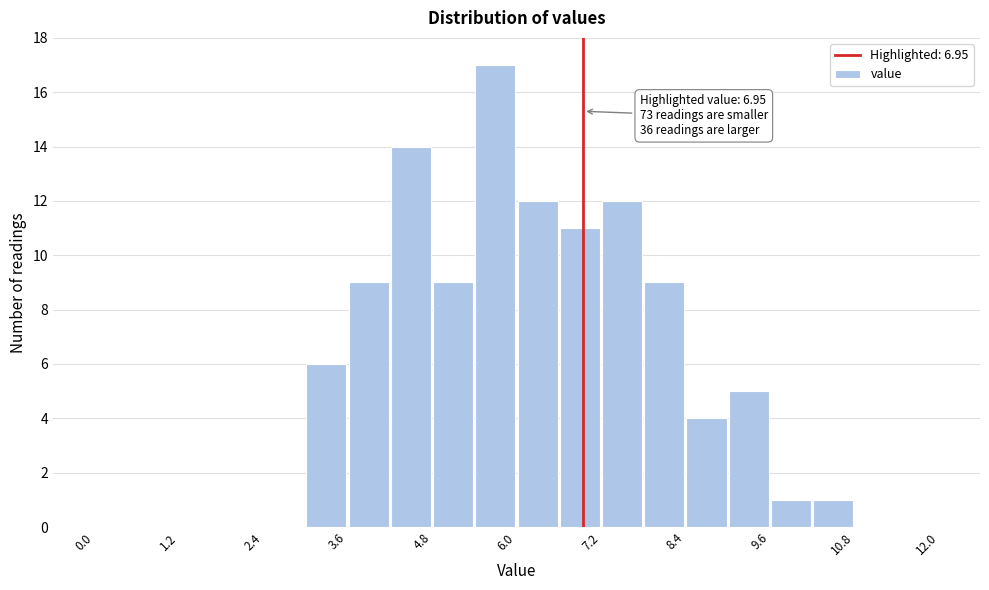

Read against the x-axis, roughly where is the centre of the tallest bar?

5.8